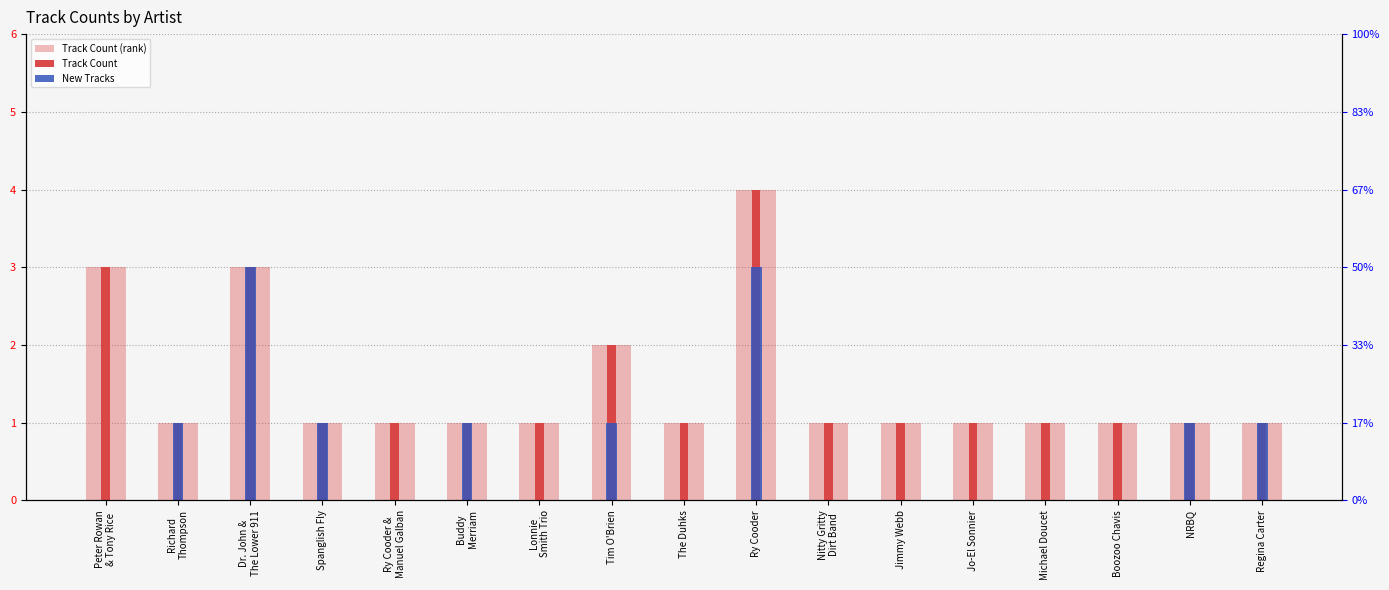

Which category has the lowest value in the Track Count (rank) series?

Richard
Thompson